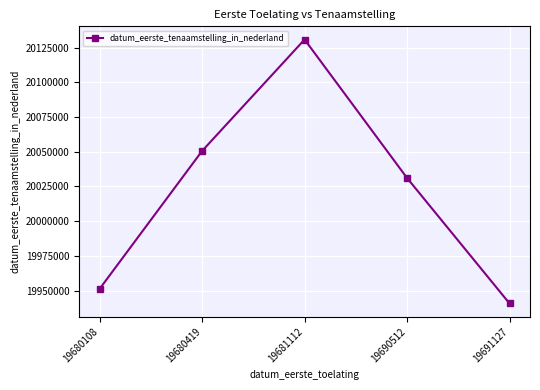

At which category does the chart reach its peak across all series?

19681112